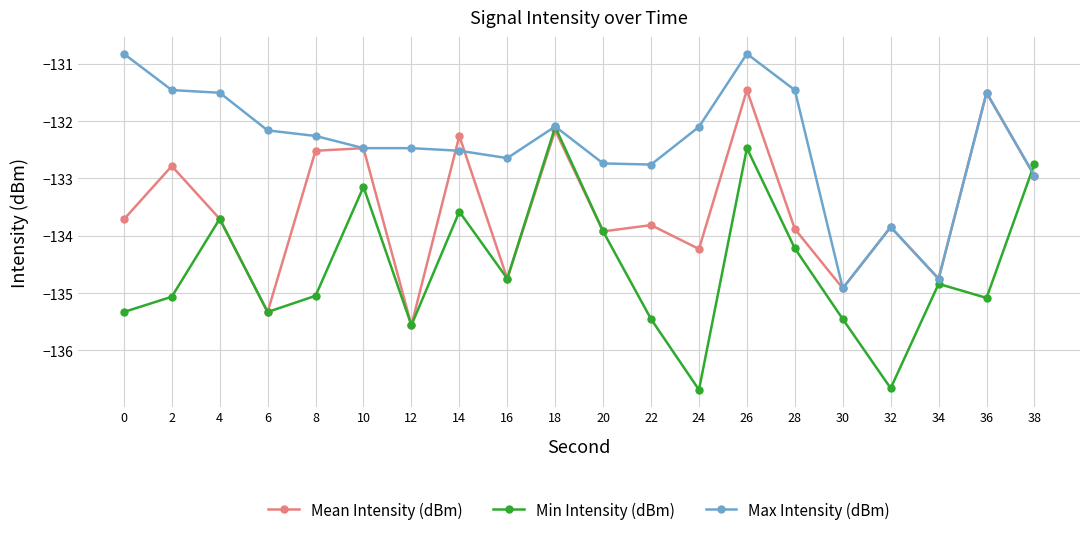

Rank the series by their average value, from lowest to highest.

Min Intensity (dBm), Mean Intensity (dBm), Max Intensity (dBm)